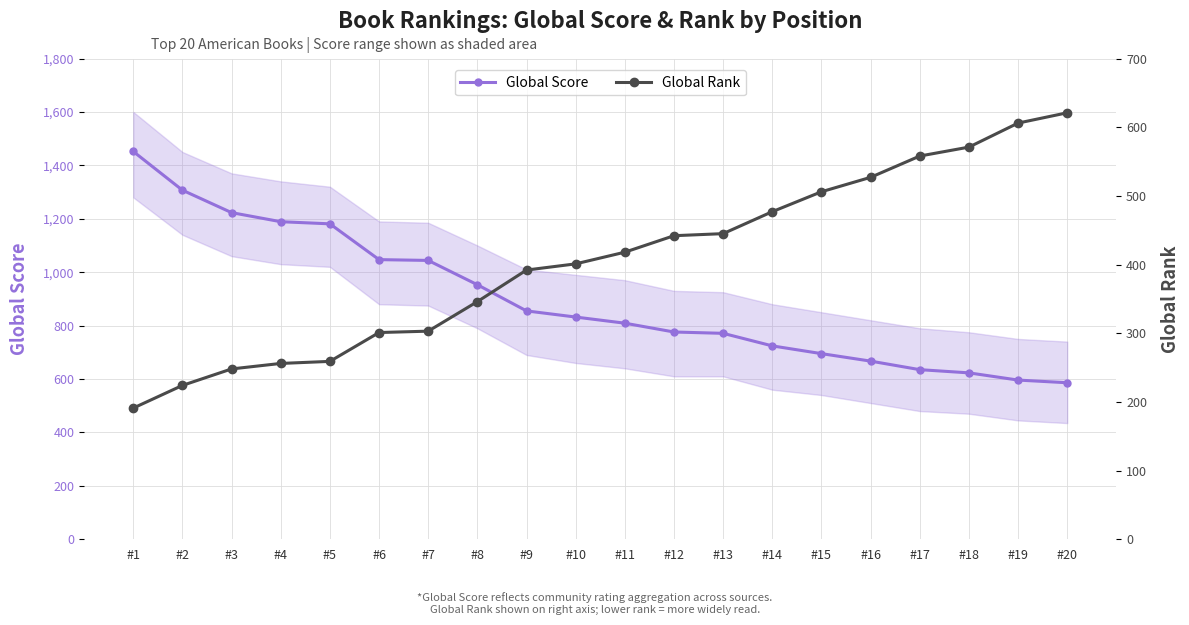

Reading left to right, transcribe all the data shown in this chart.

Global Score: 1452	1307	1223	1189	1181	1047	1044	953	855	832	809	776	771	724	695	667	635	623	596	586
Global Rank: 191	224	248	256	259	301	303	346	392	401	418	442	445	477	506	527	558	571	606	621